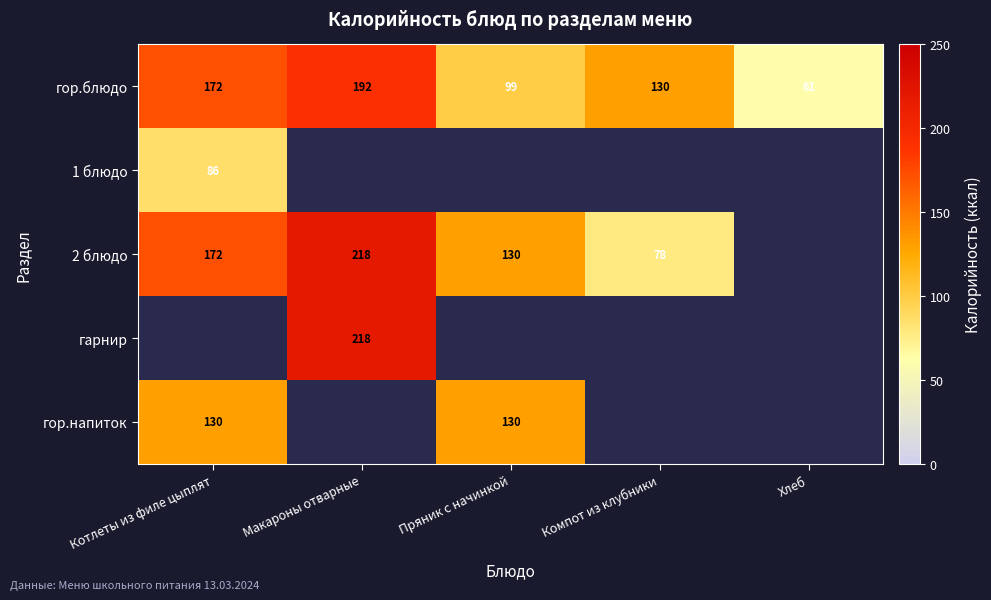

Count the number of categories in the chart.

5